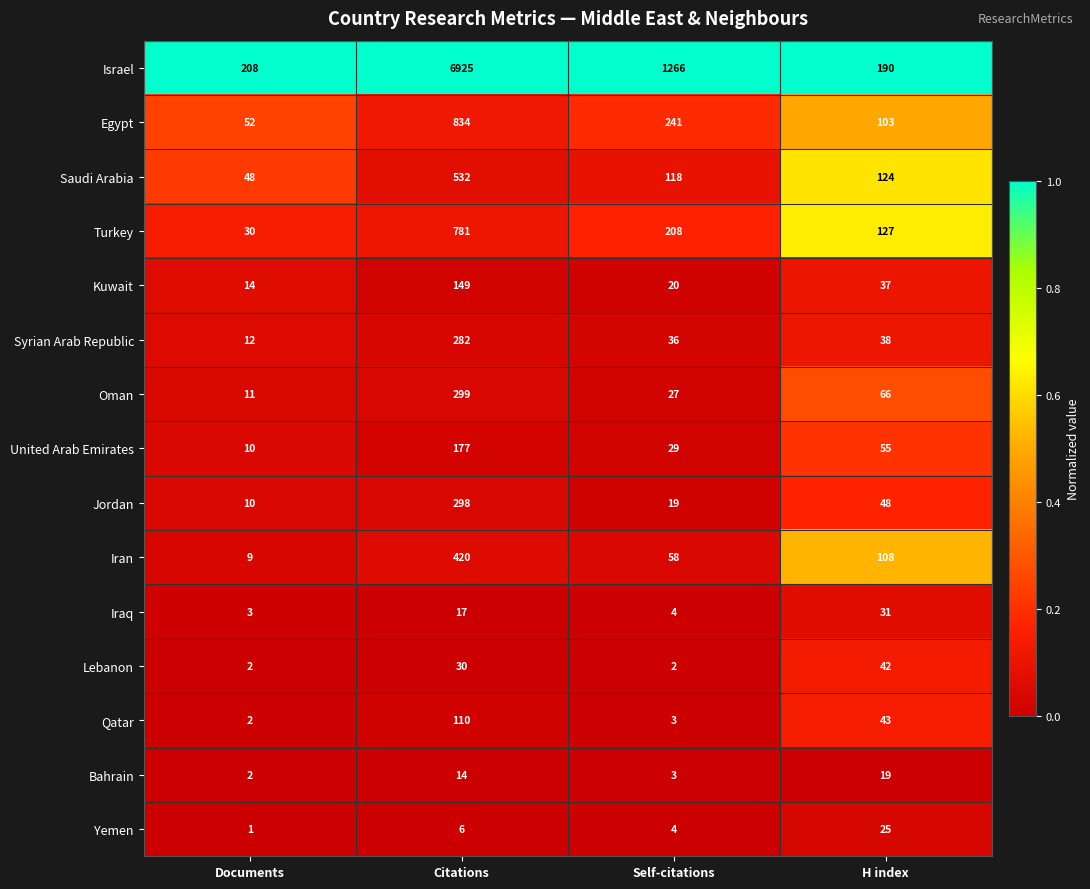

What is the sum of the Turkey values at Documents and Citations?

811